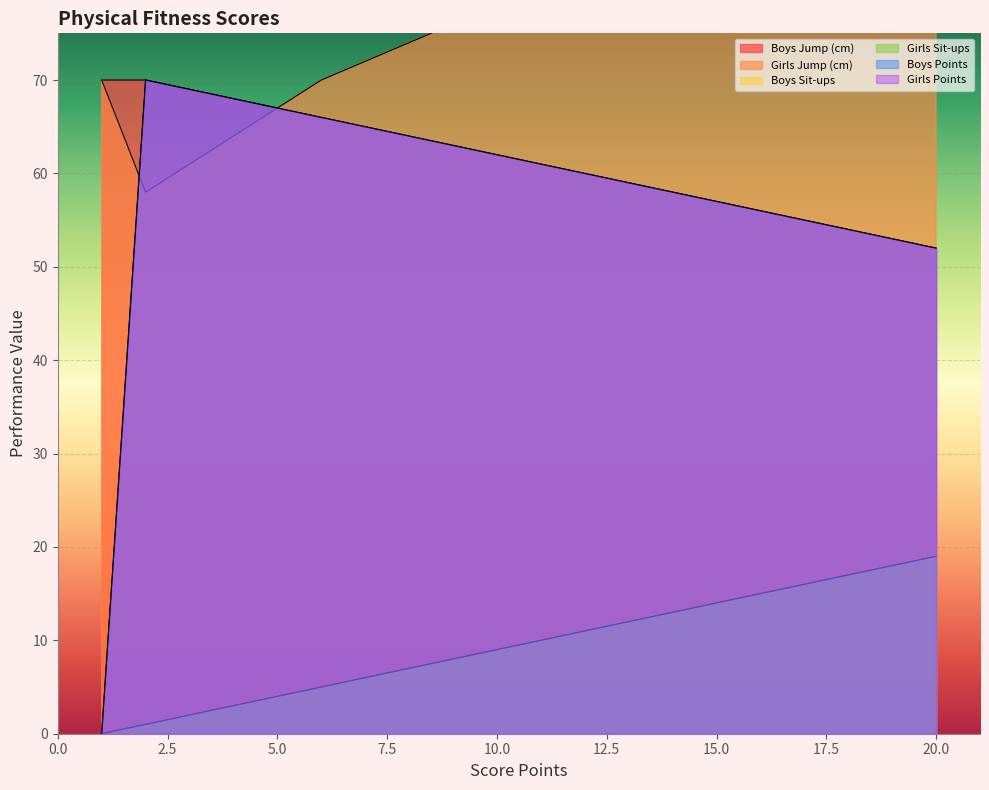

How many lines are shown in the chart?

6